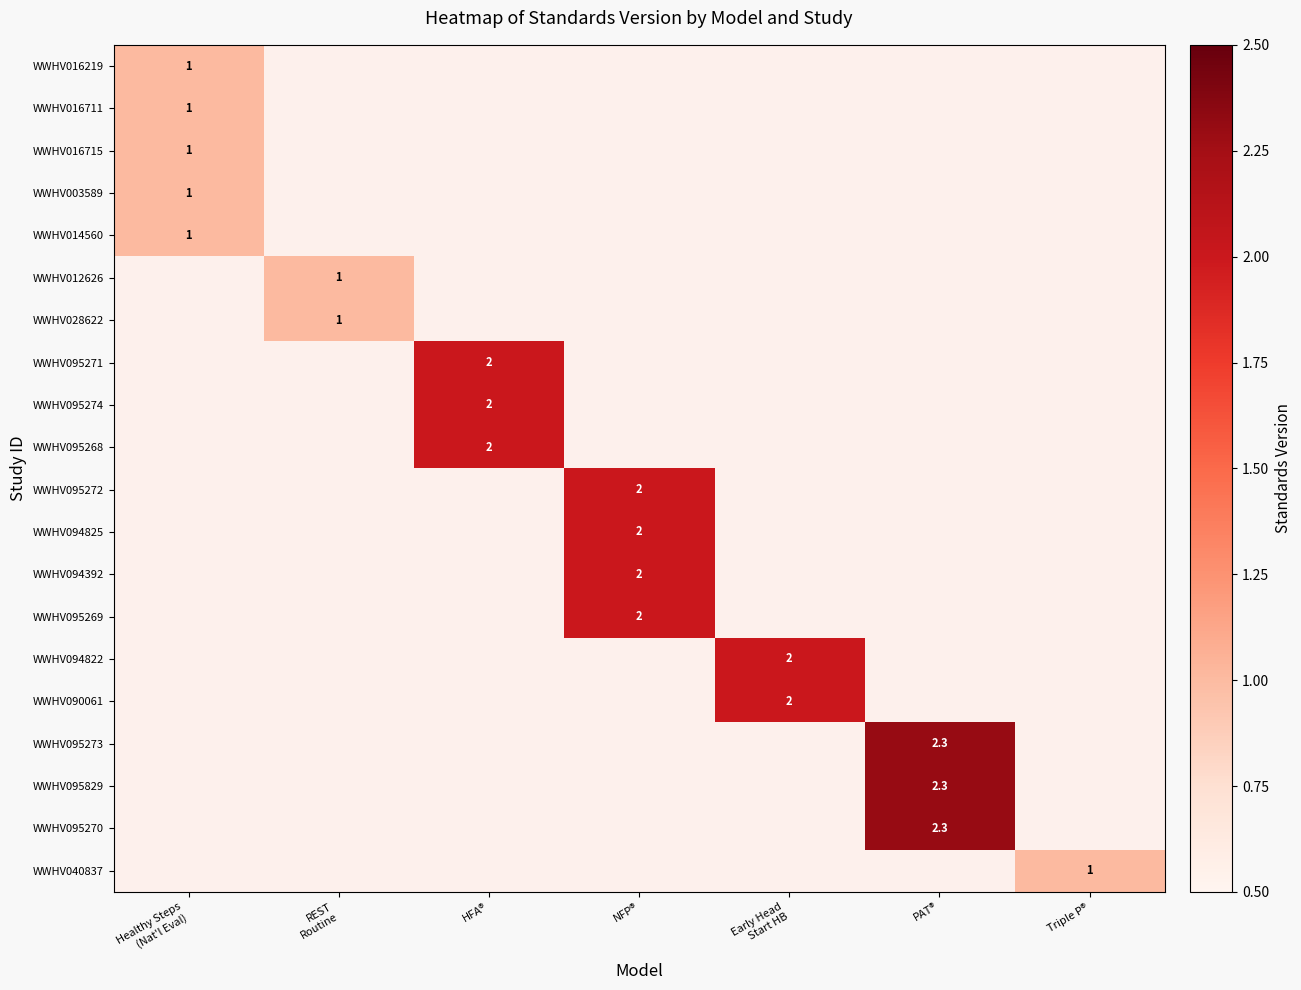

True or false: WWHV095270 has a value of 1.1 at PAT®.

False